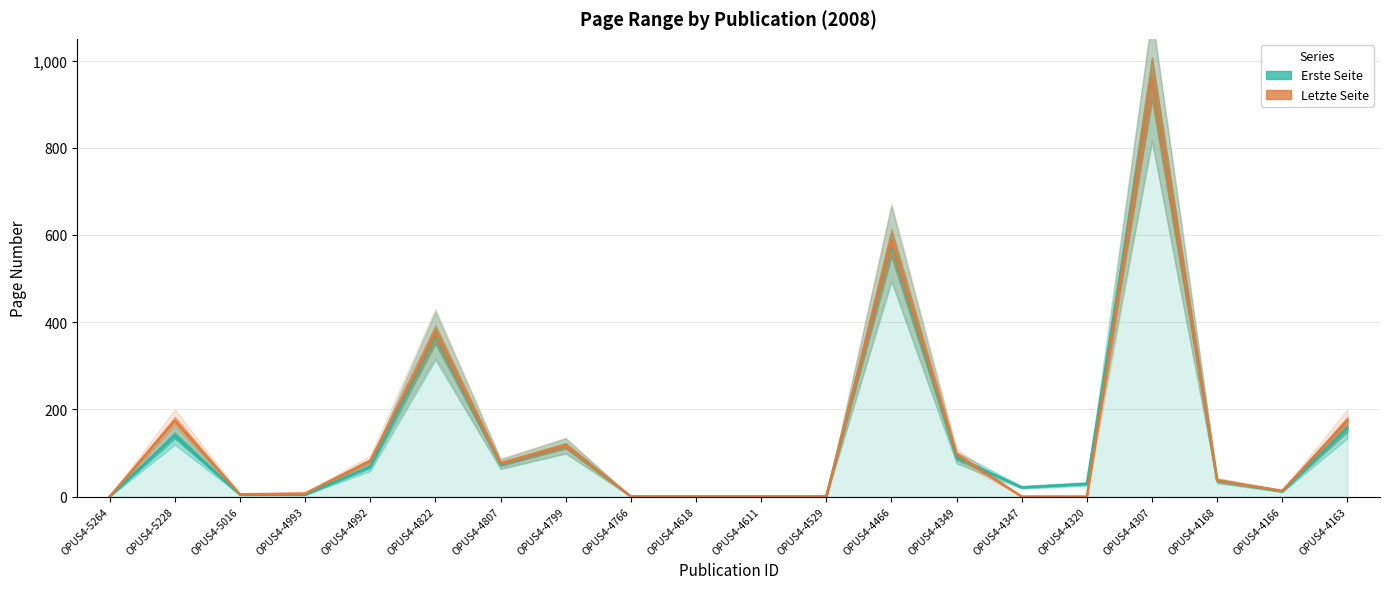

List the labels in order of Erste Seite value, smallest first.

OPUS4-5264, OPUS4-4766, OPUS4-4618, OPUS4-4611, OPUS4-4529, OPUS4-5016, OPUS4-4993, OPUS4-4166, OPUS4-4347, OPUS4-4320, OPUS4-4168, OPUS4-4992, OPUS4-4807, OPUS4-4349, OPUS4-4799, OPUS4-5228, OPUS4-4163, OPUS4-4822, OPUS4-4466, OPUS4-4307